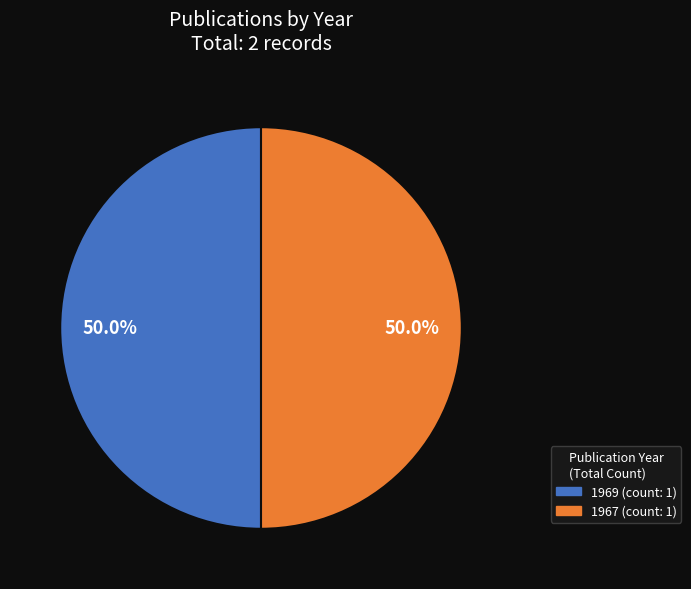

What percentage do 1969 and 1967 together represent?

100.0%